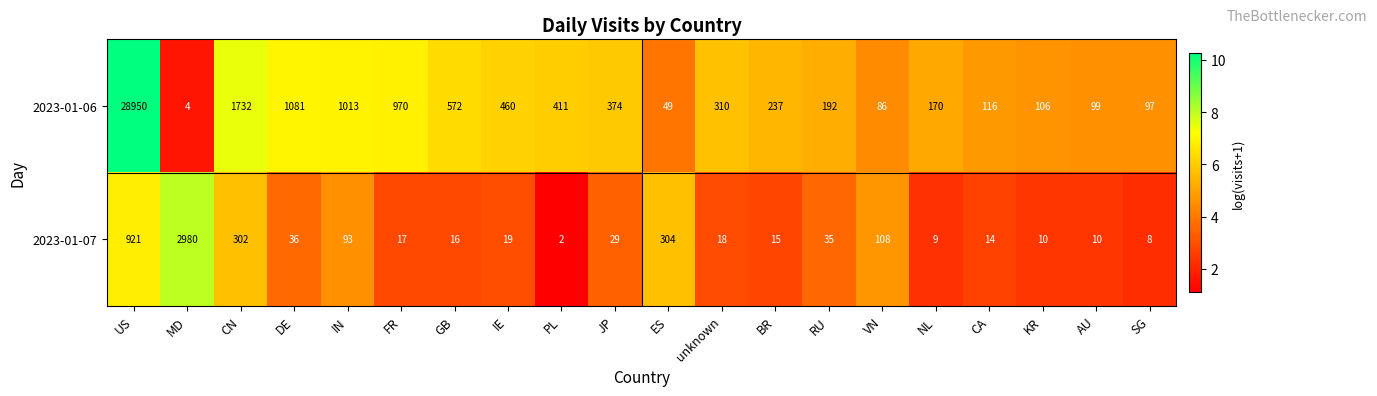

Which category has the lowest value in the 2023-01-06 series?

MD